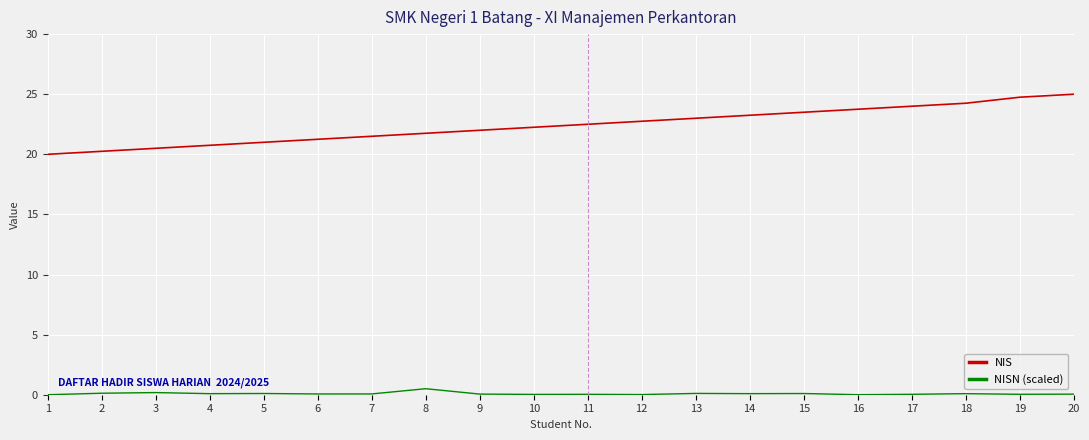

True or false: NISN (scaled) and NIS intersect in this chart.

False